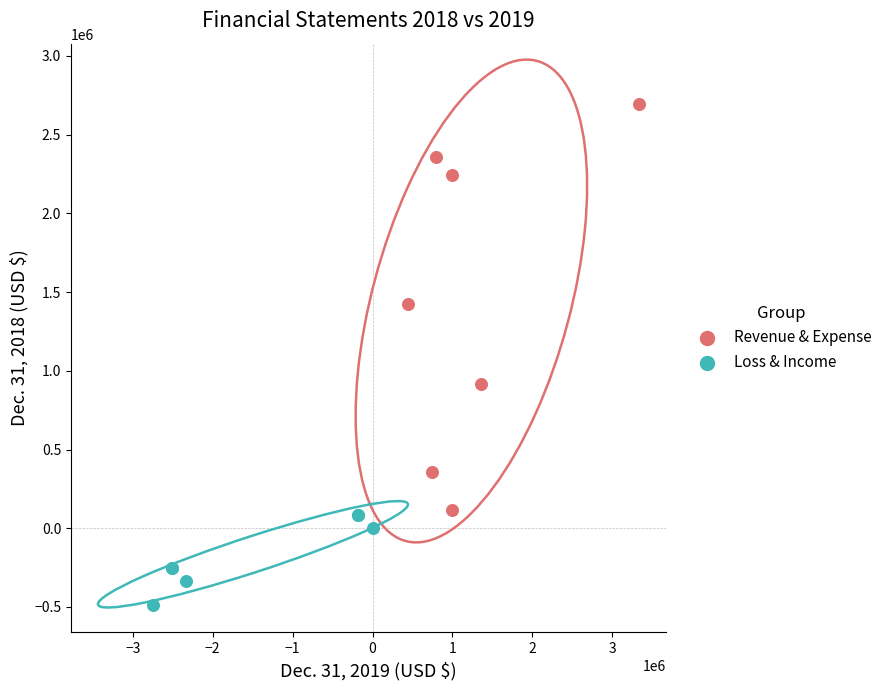

Which series reaches the maximum Y coordinate?

Revenue & Expense